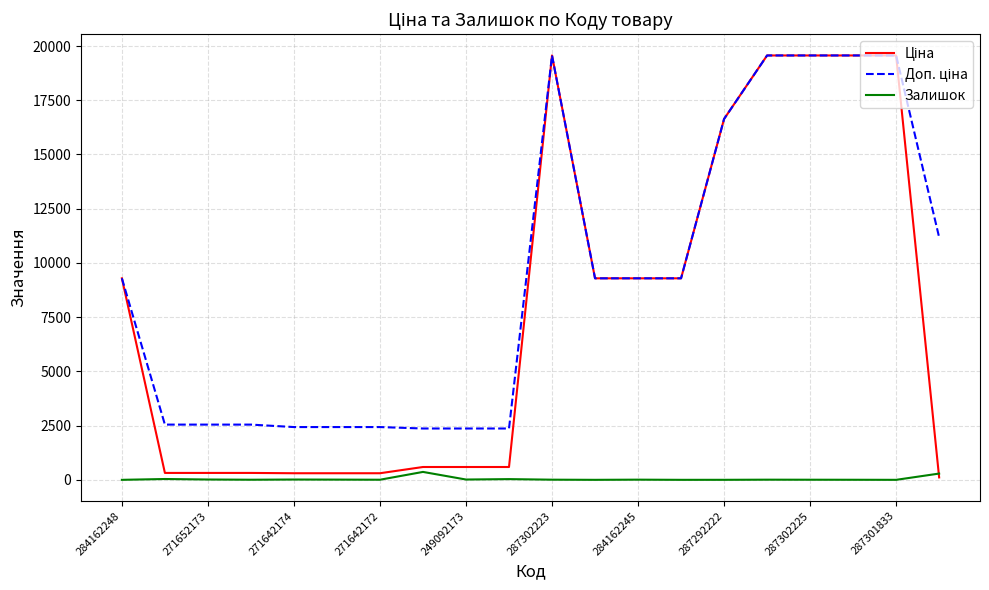

How many interior local peaks does the Доп. ціна series have?

1